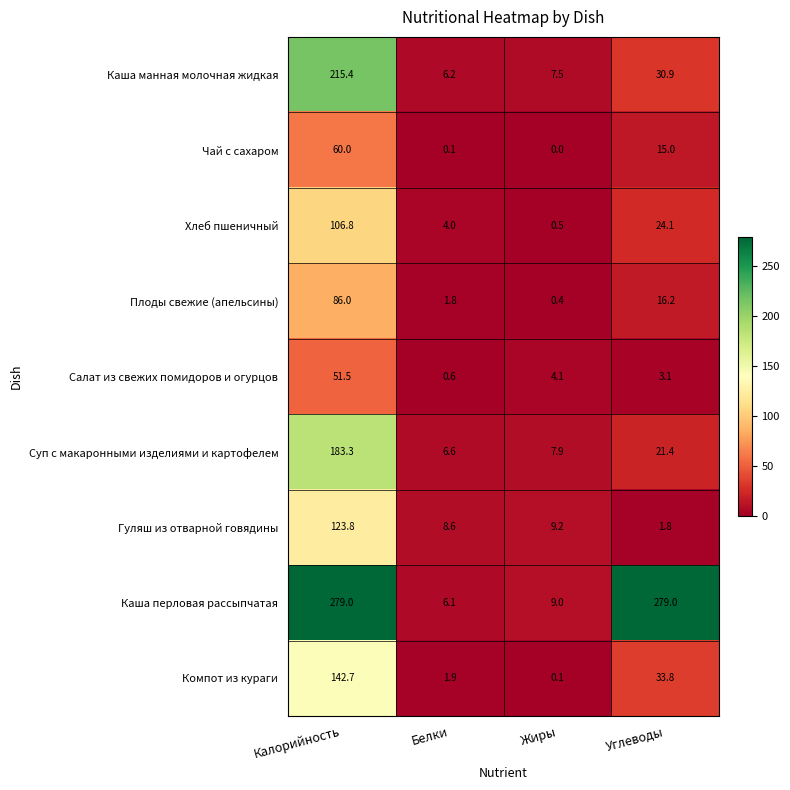

Which label corresponds to the smallest value in the chart?

Жиры